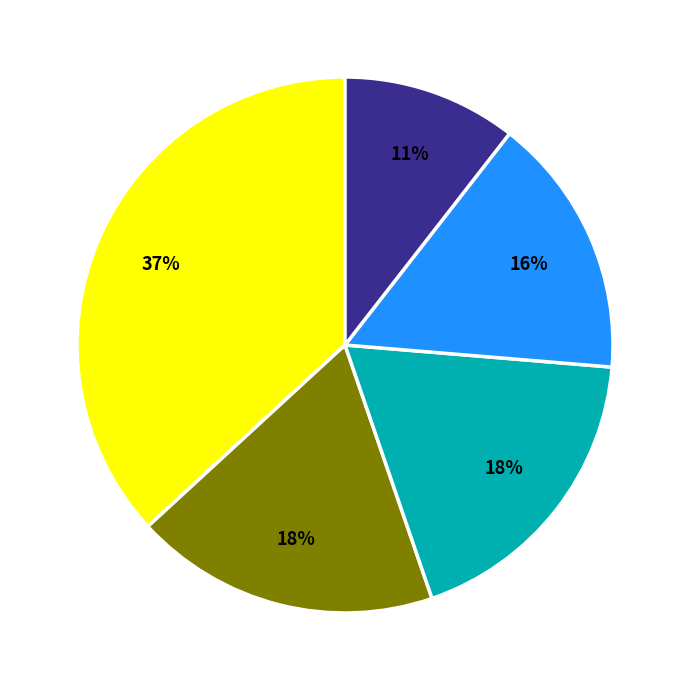

Is there a majority slice in this chart?

No